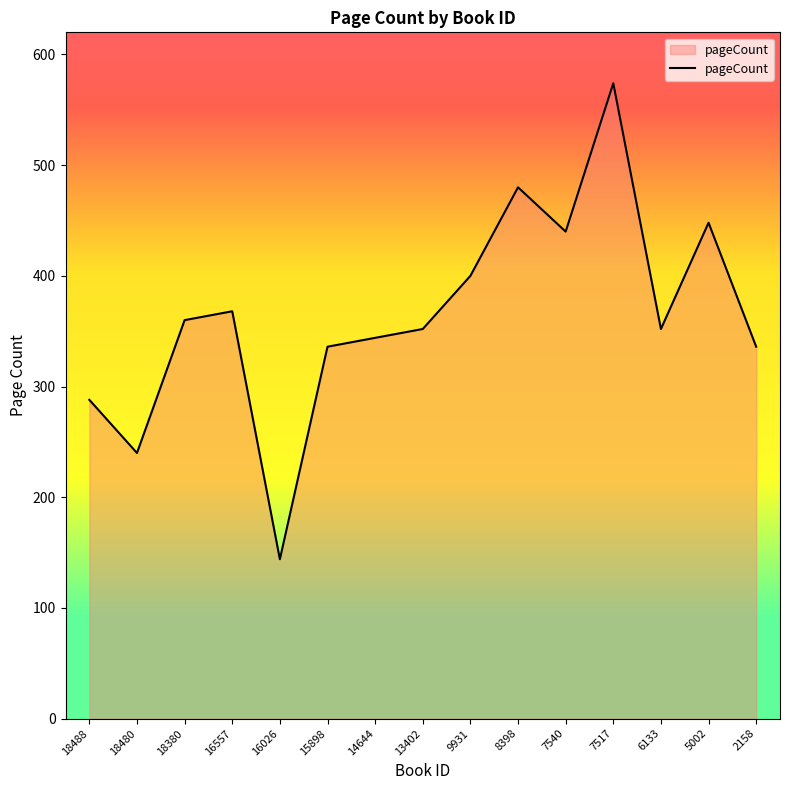

Approximately how many times larger is the value at 5002 compared to 2158?

1.3